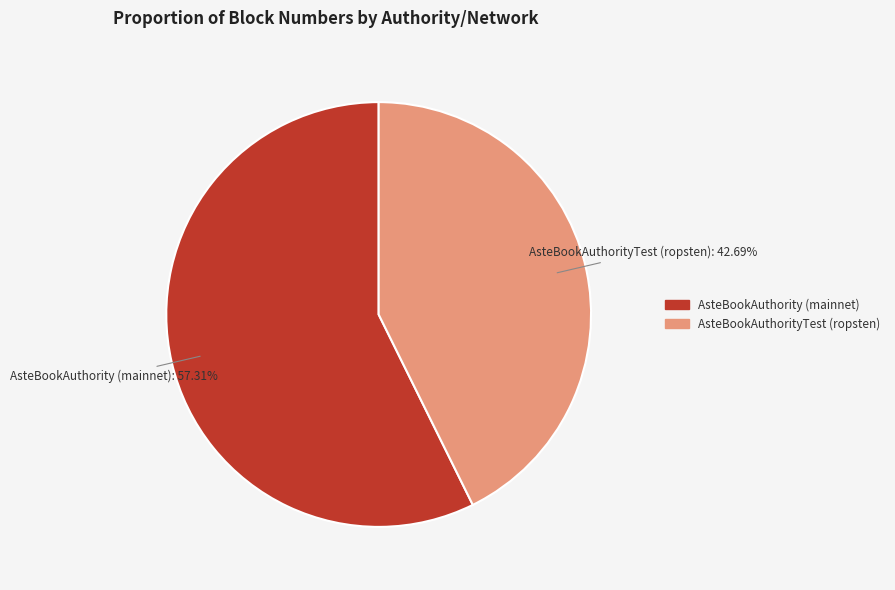

Is there a majority slice in this chart?

Yes